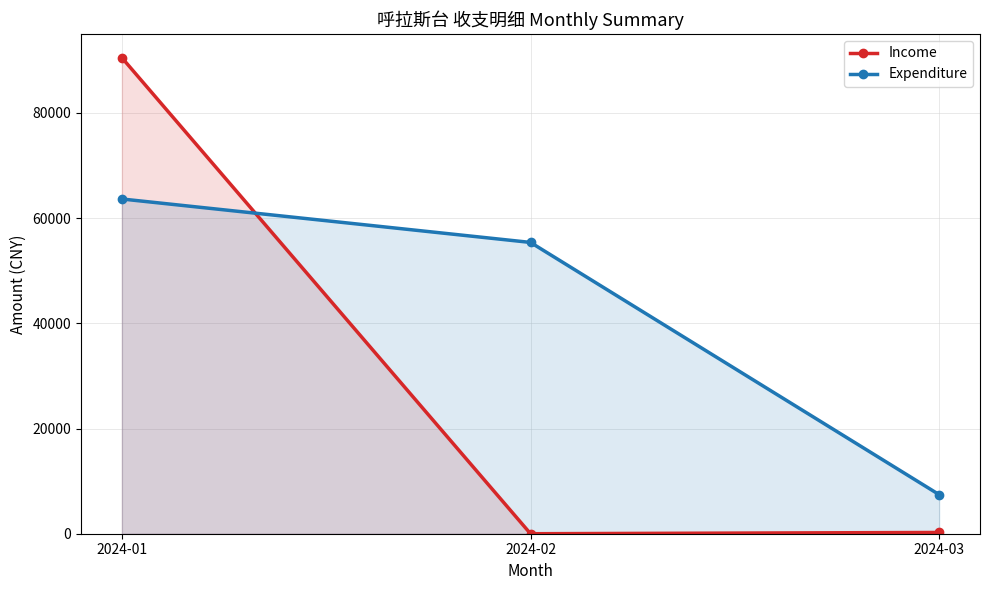

Which series has the largest total across all categories?

Expenditure